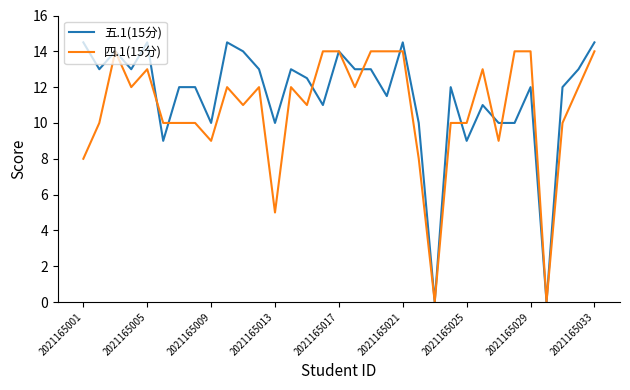

What is the difference between the maximum and minimum values in the 四.1(15分) series?

14.0